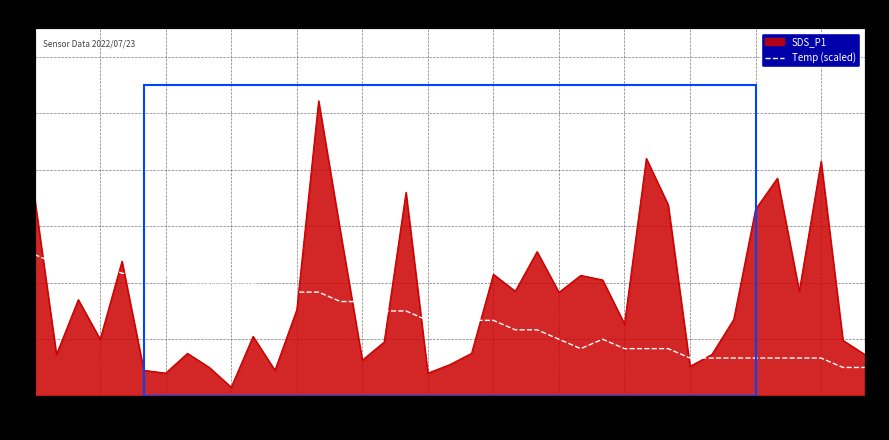

The chart shows a value of 0.4 at 01:31. True or false?

False